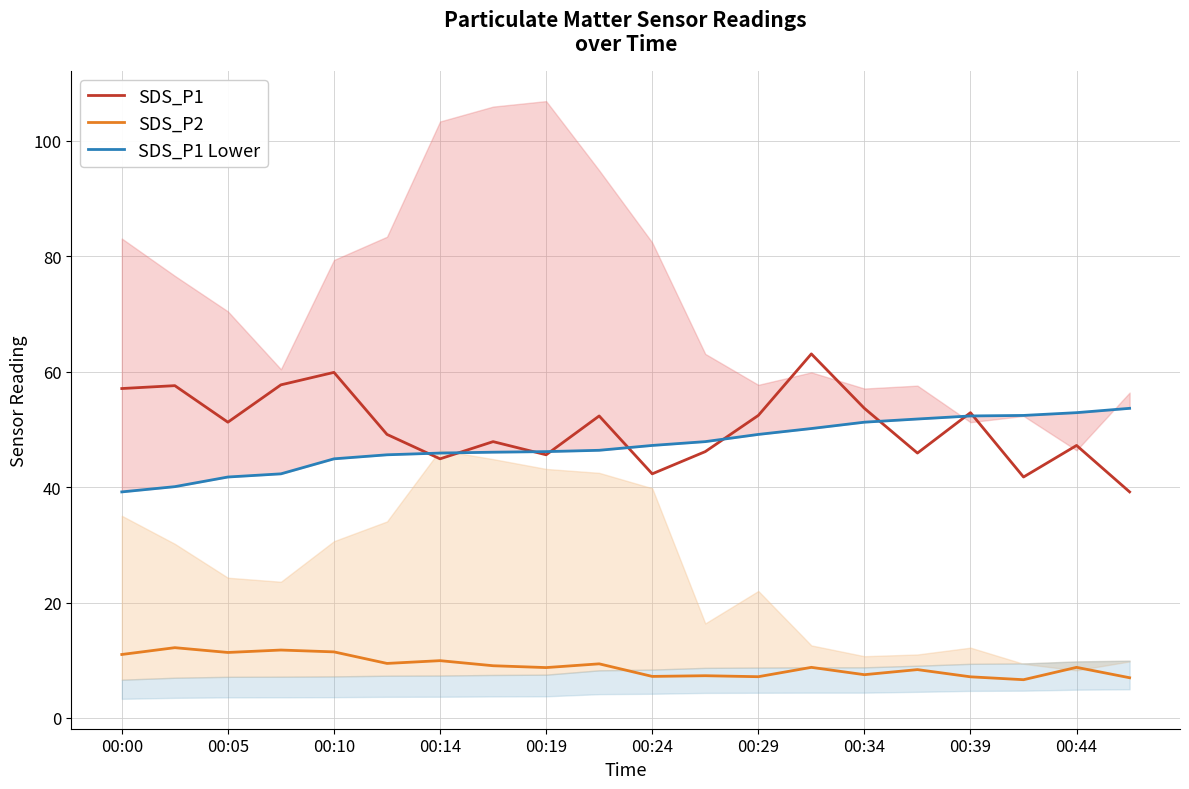

What is the difference between the SDS_P1 values at 00:19 and 00:24?

3.3